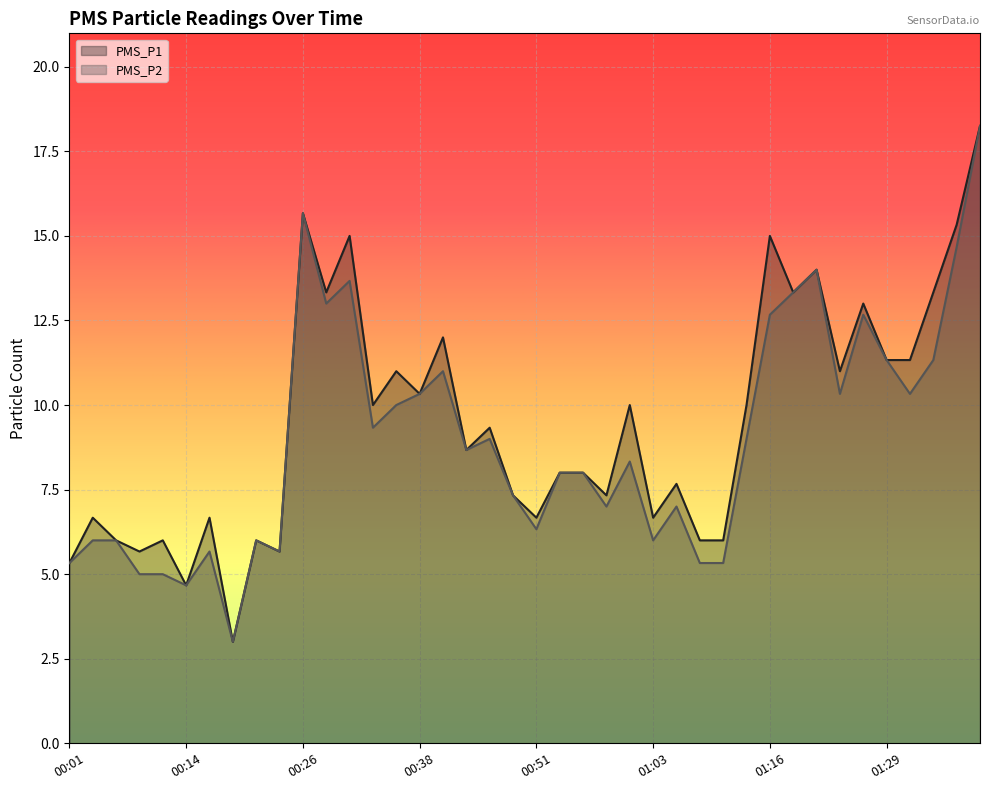

True or false: PMS_P1 and PMS_P2 cross at least once.

False